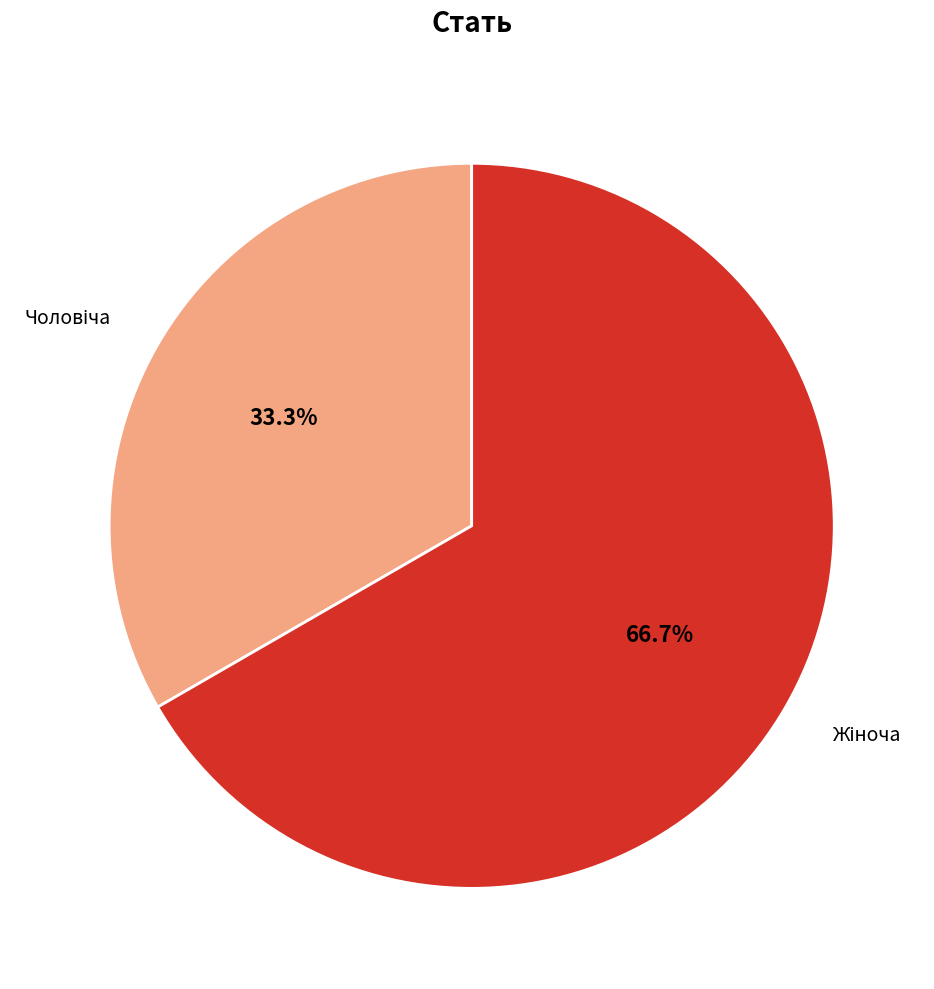

How many slices are in this pie chart?

2